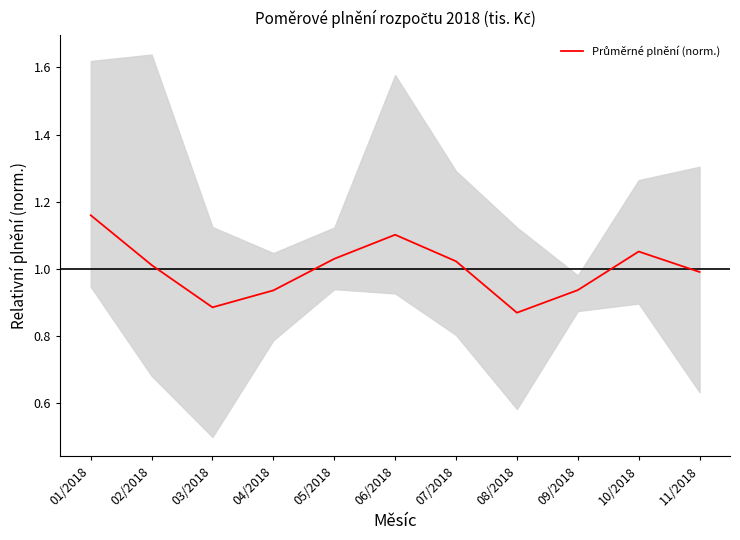

Does the chart have visible grid lines?

No